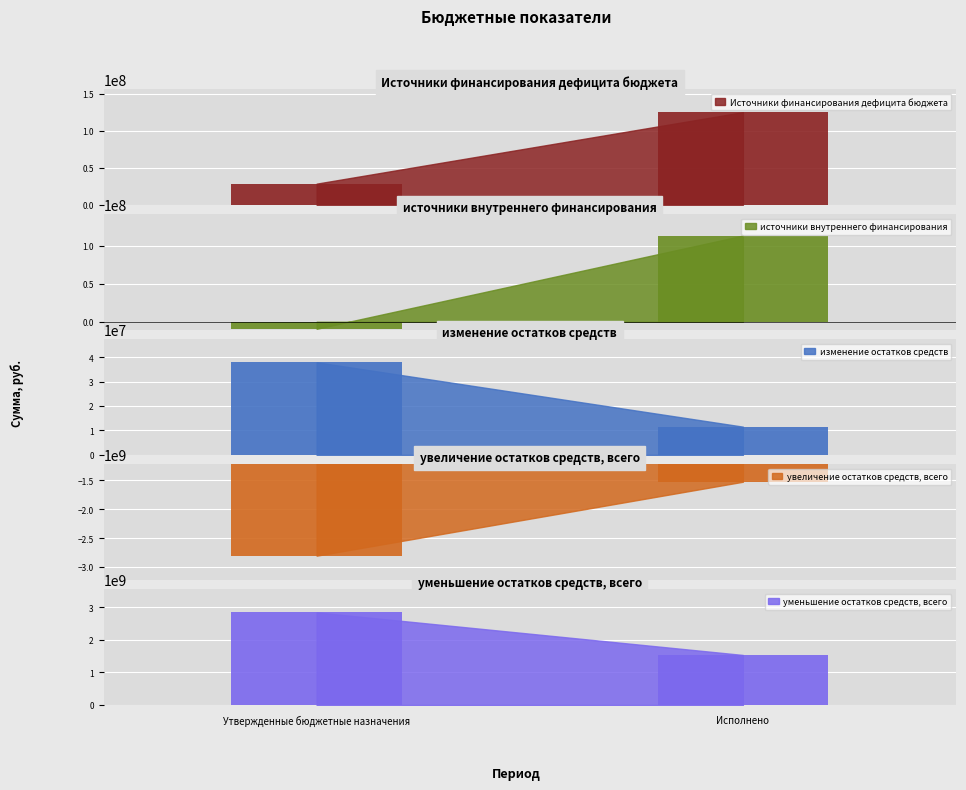

Rank the series at Утвержденные бюджетные назначения from lowest to highest value.

увеличение остатков средств, всего, источники внутреннего финансирования, Источники финансирования дефицита бюджета, изменение остатков средств, уменьшение остатков средств, всего